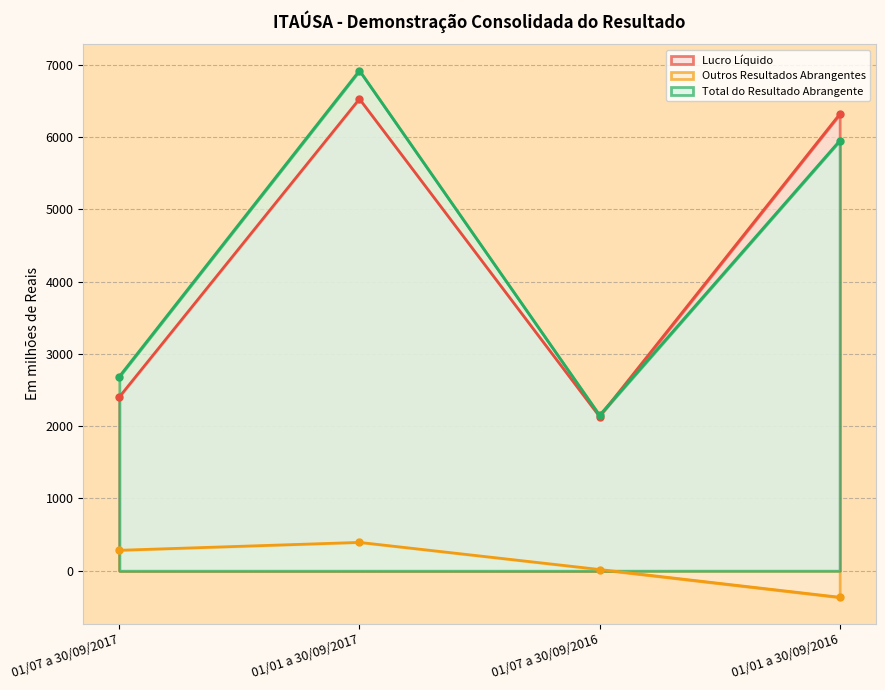

What is the total value across all series at 01/01 a 30/09/2016?

11892